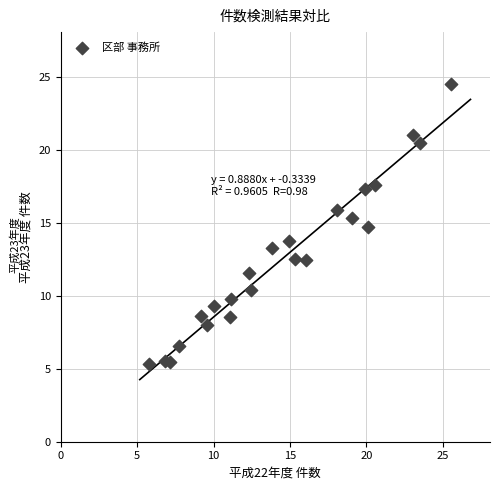

What is the range of Y values (max minus min)?

19.2